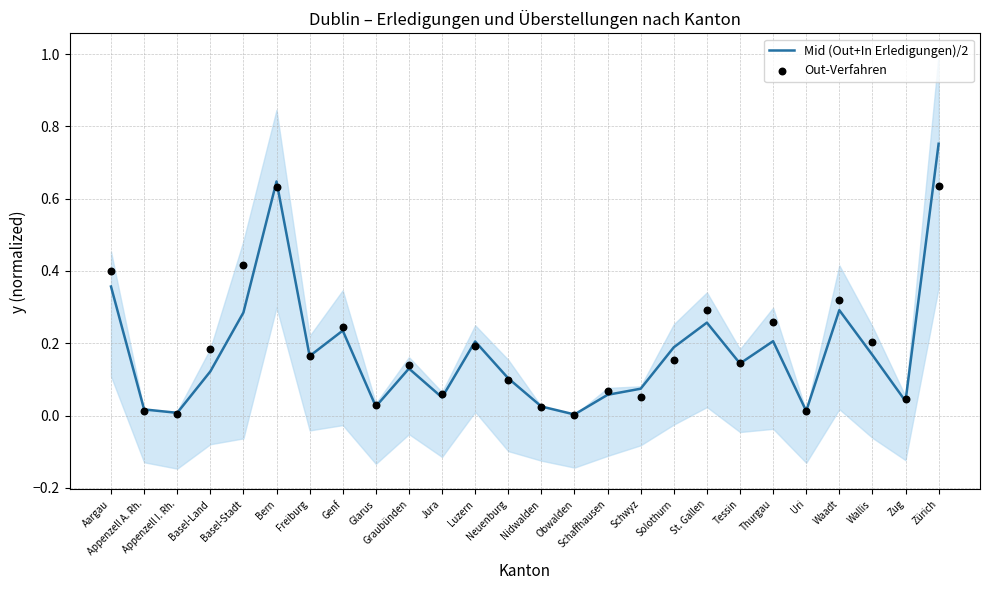

At which category is the sum across all series the highest?

Zürich